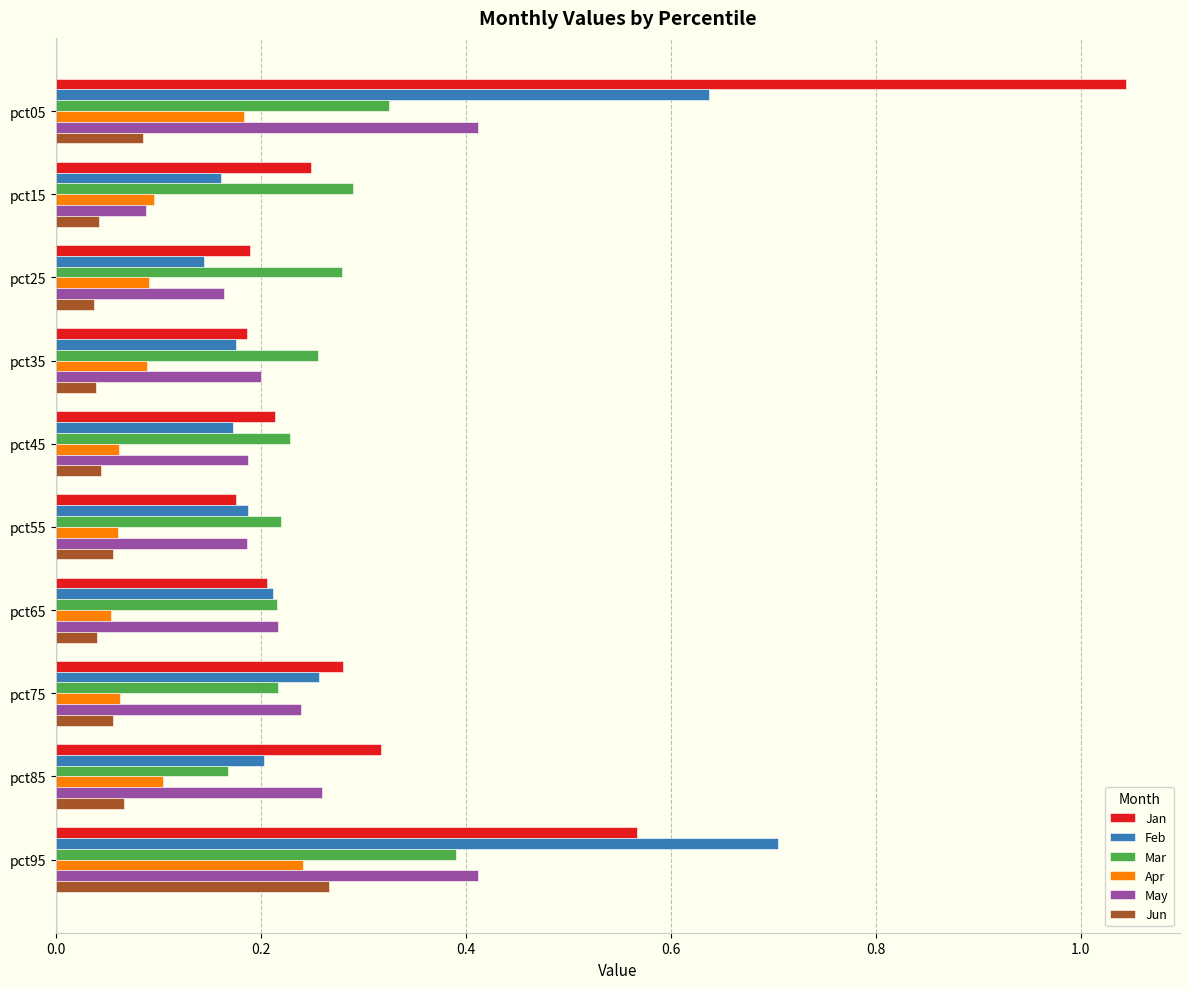

What is the difference between the second highest and second lowest values in the Feb series?

0.5